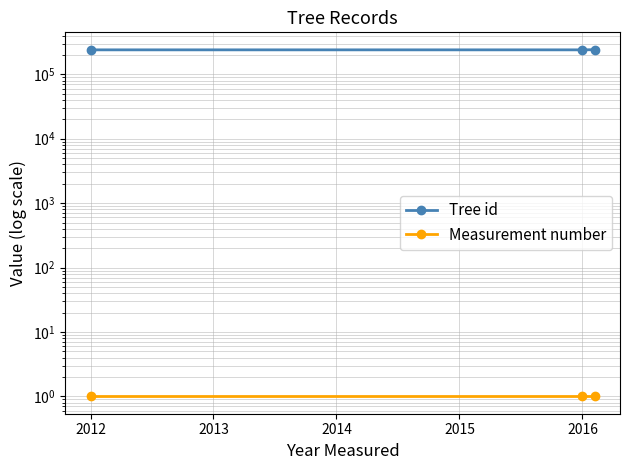

What are all the series names shown in the legend?

Tree id, Measurement number